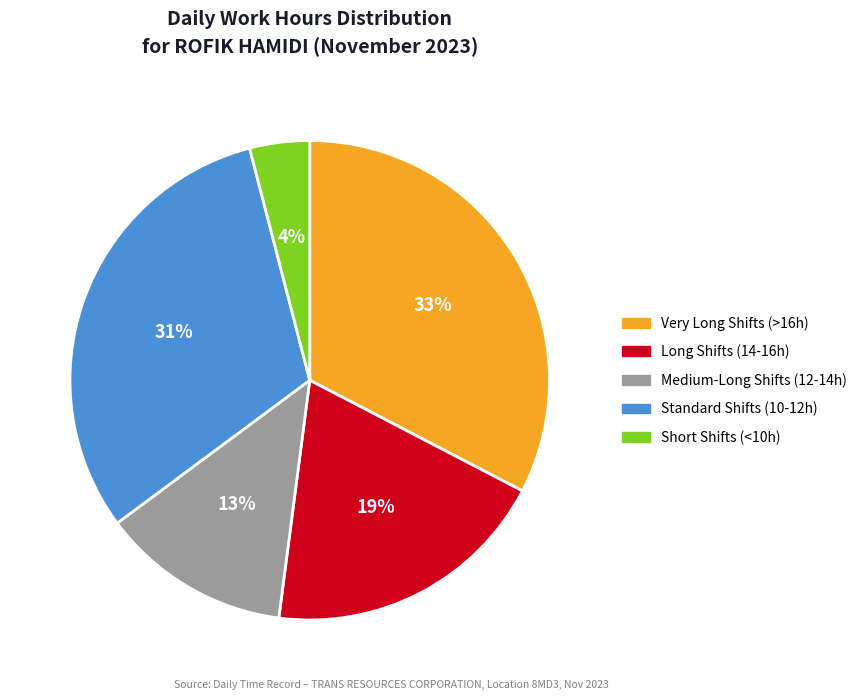

Does any single category account for the majority?

No